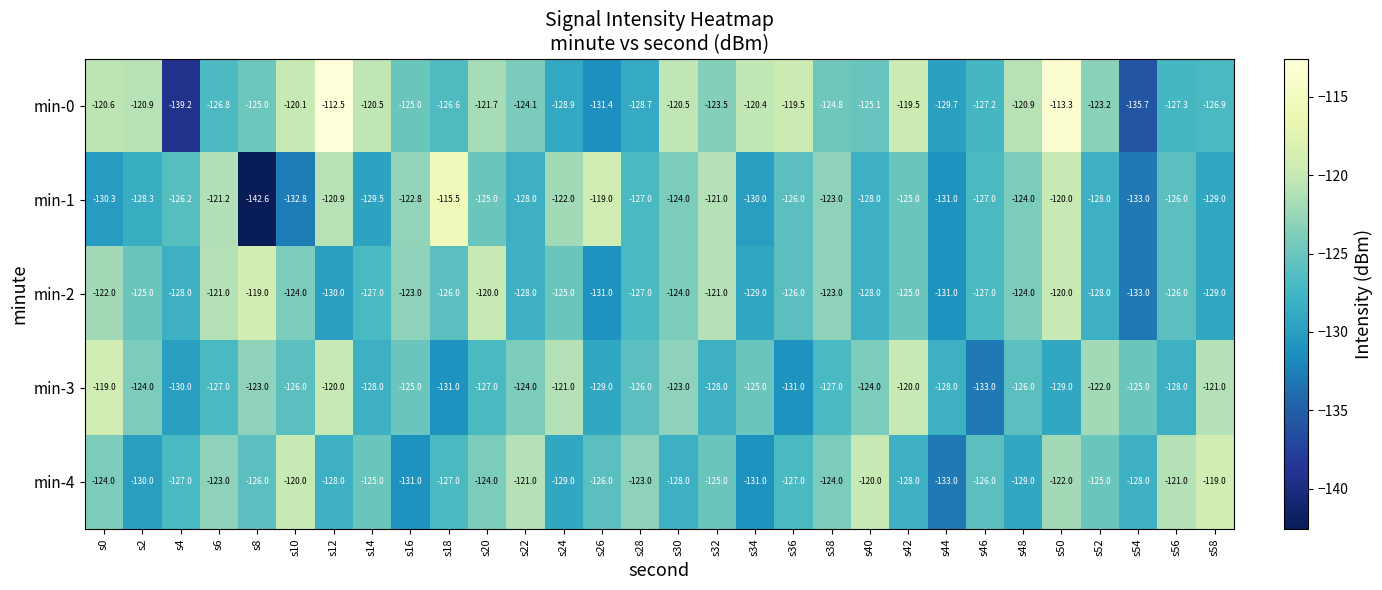

At which label does min-3 reach its minimum?

s46